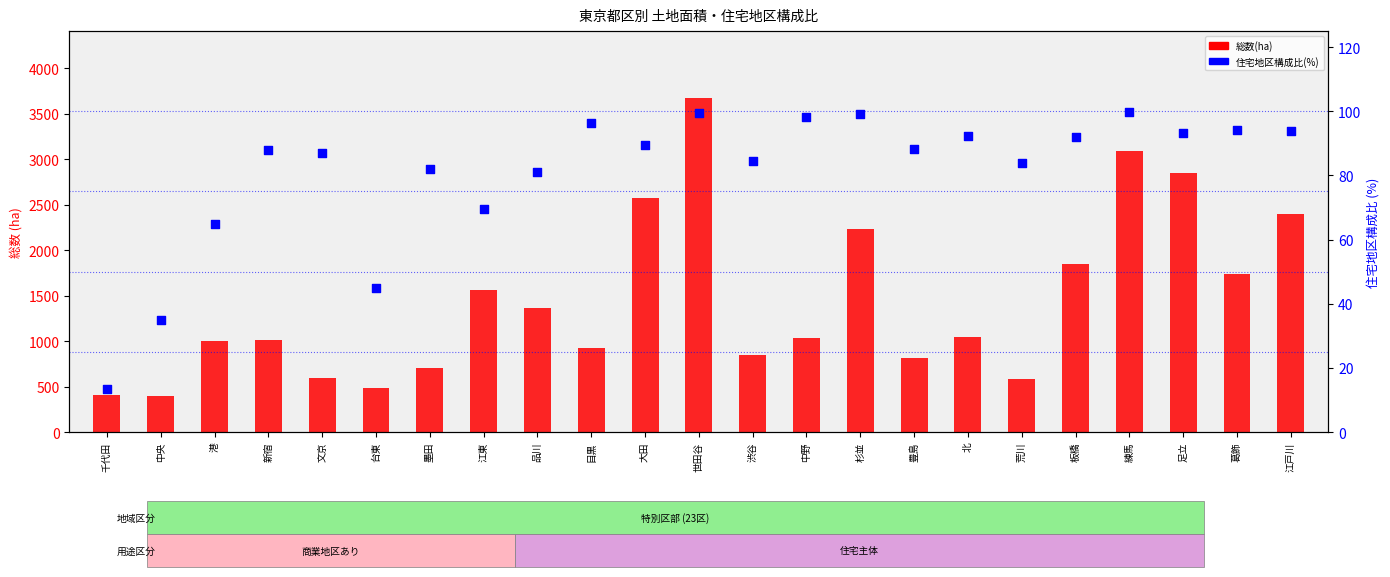

Which series has the largest total across all categories?

総数(ha)